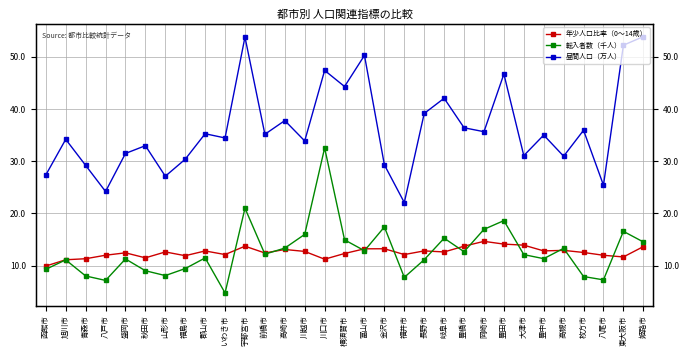

What is the highest value of the 転入者数（千人） series?

32.5